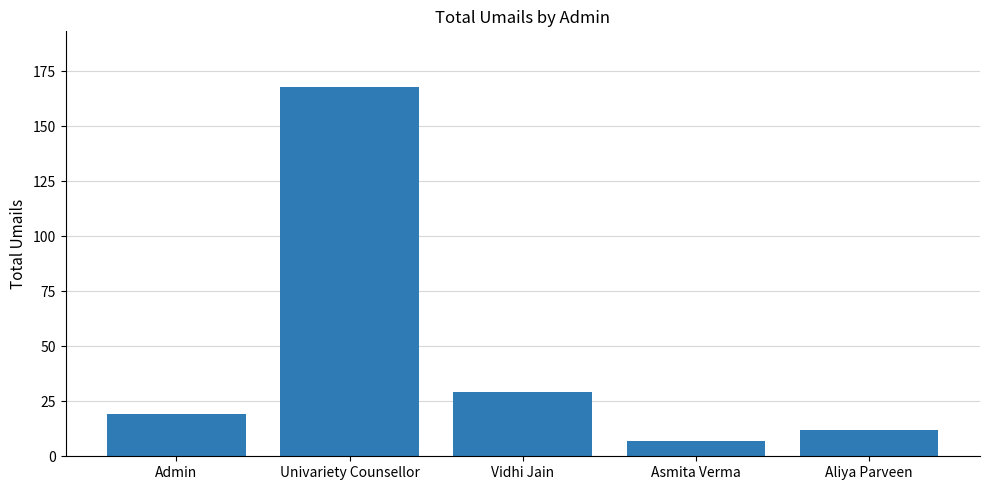

At which category does the chart reach its minimum across all series?

Asmita Verma